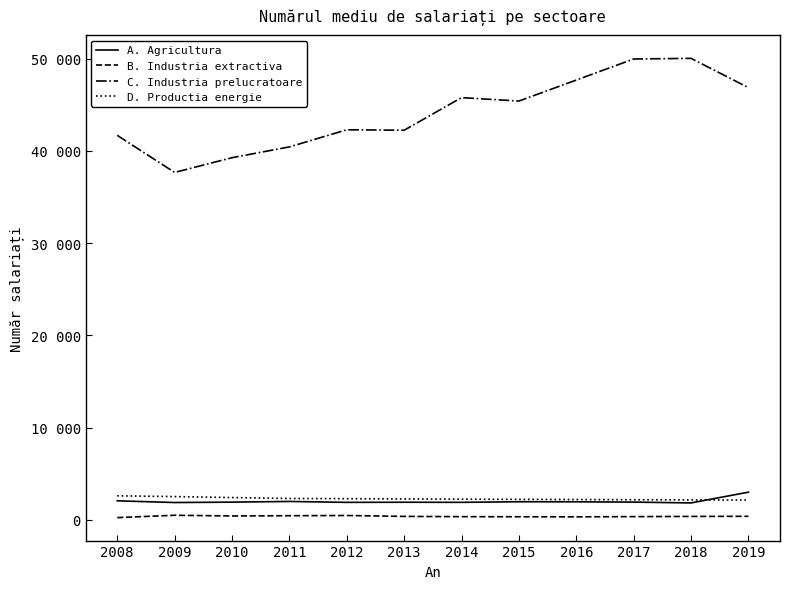

True or false: D. Productia energie and B. Industria extractiva cross at least once.

False